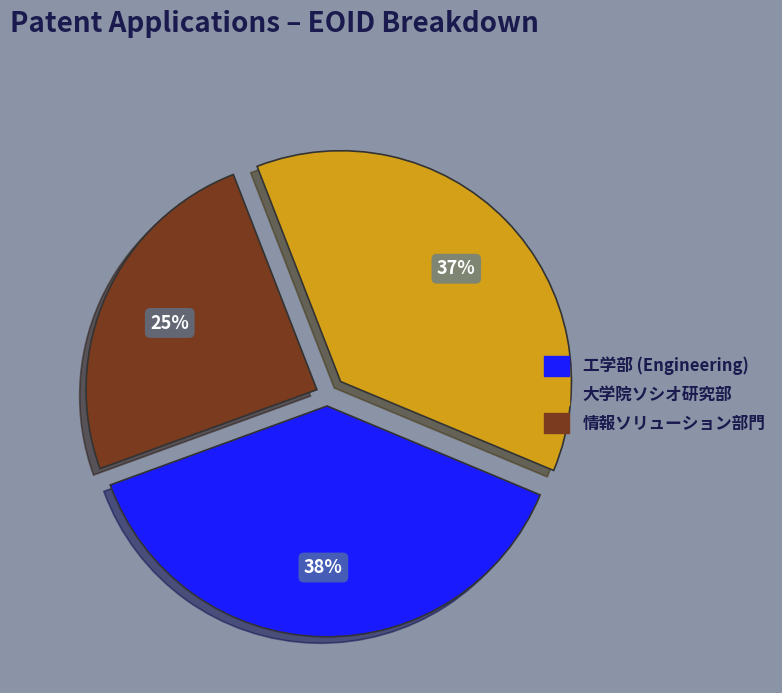

Is there a majority slice in this chart?

No